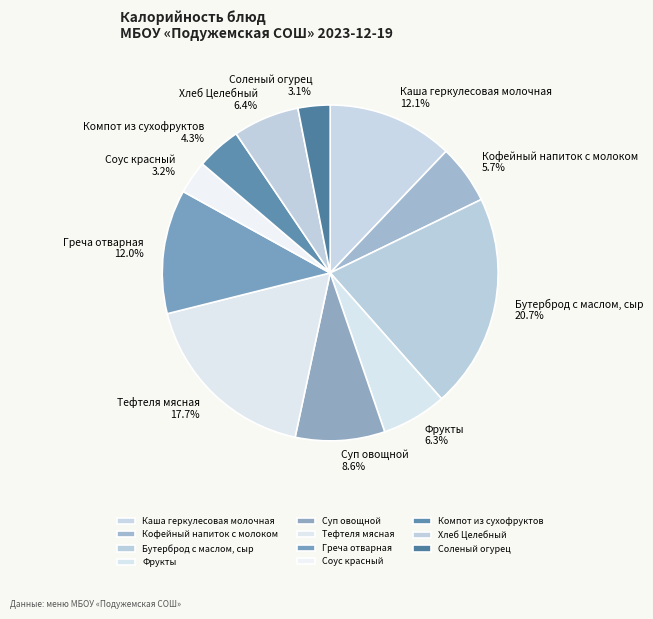

Is there any slice that represents more than half of the pie?

No